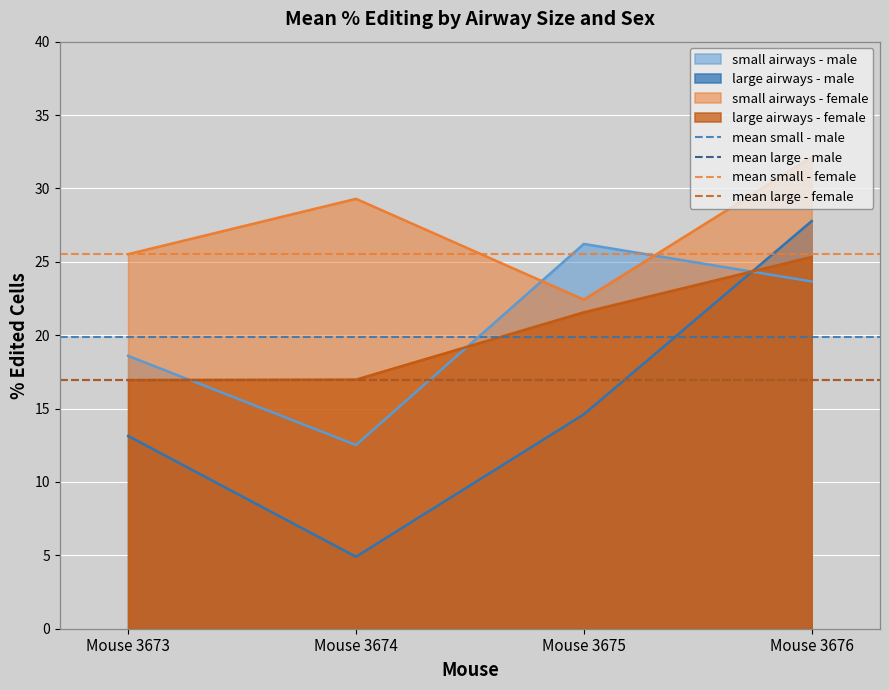

Is it true that small airways - male equals 16.3 at Mouse 3675?

False